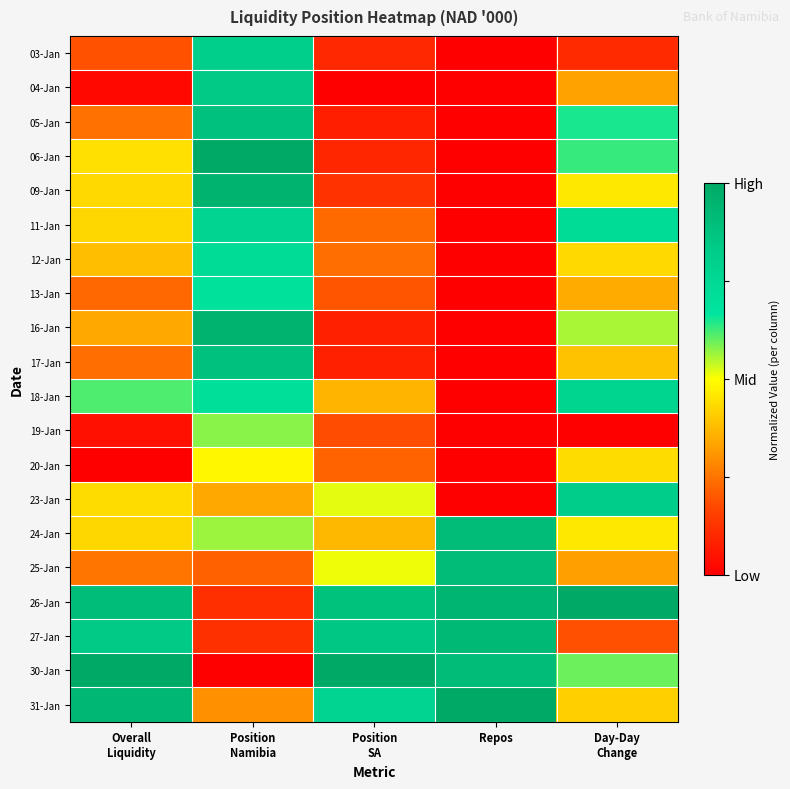

List the series in order of their peak value, lowest first.

20-Jan, 19-Jan, 13-Jan, 12-Jan, 18-Jan, 11-Jan, 03-Jan, 23-Jan, 04-Jan, 17-Jan, 05-Jan, 24-Jan, 25-Jan, 27-Jan, 16-Jan, 09-Jan, 06-Jan, 26-Jan, 30-Jan, 31-Jan